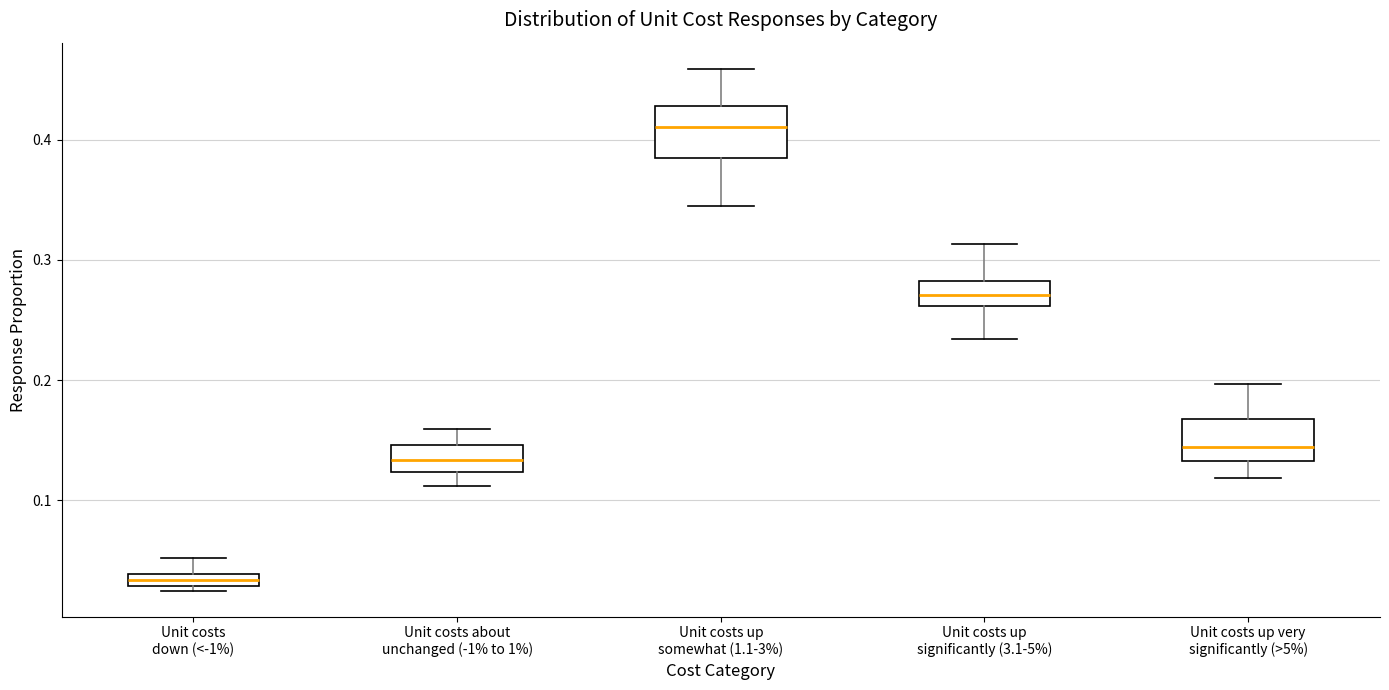

Which box's median line is the highest?

Unit costs up somewhat (1.1-3%)